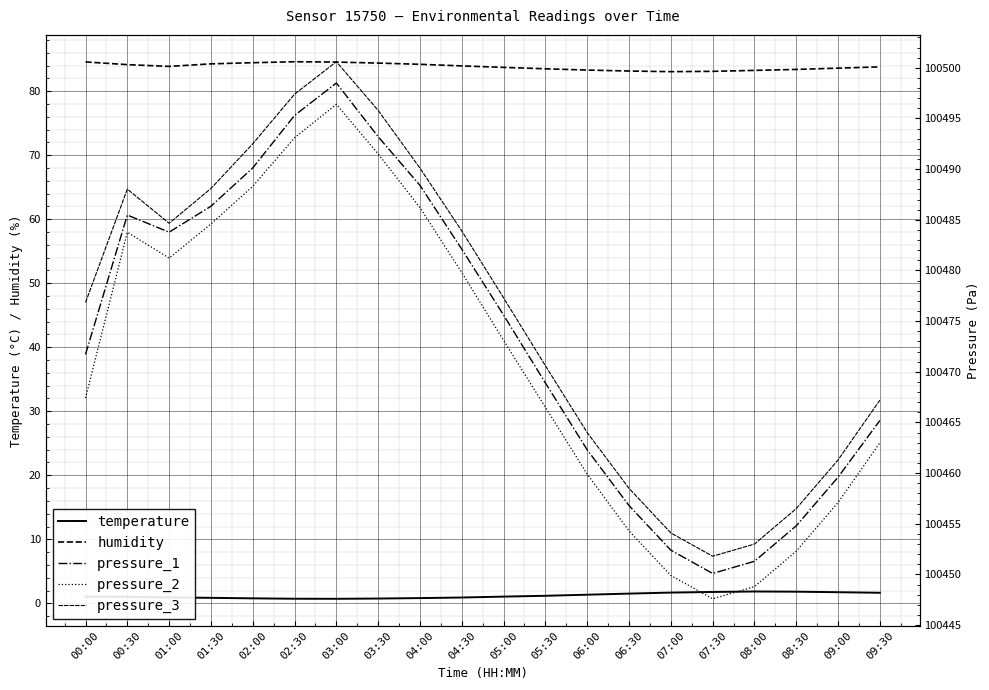

Reading left to right, list all the values displayed in this chart.

temperature: 00:00=1.0	00:30=1.0	01:00=0.9	01:30=0.9	02:00=0.8	02:30=0.7	03:00=0.7	03:30=0.8	04:00=0.8	04:30=0.9	05:00=1.1	05:30=1.2	06:00=1.4	06:30=1.5	07:00=1.7	07:30=1.8	08:00=1.9	08:30=1.8	09:00=1.7	09:30=1.6
humidity: 00:00=84.6	00:30=84.2	01:00=83.9	01:30=84.3	02:00=84.5	02:30=84.6	03:00=84.5	03:30=84.4	04:00=84.2	04:30=84.0	05:00=83.7	05:30=83.5	06:00=83.3	06:30=83.2	07:00=83.0	07:30=83.1	08:00=83.2	08:30=83.4	09:00=83.6	09:30=83.8
pressure_1: 00:00=100471.7	00:30=100485.5	01:00=100483.8	01:30=100486.3	02:00=100490.1	02:30=100495.3	03:00=100498.5	03:30=100493.2	04:00=100488.4	04:30=100482.1	05:00=100475.6	05:30=100468.9	06:00=100462.3	06:30=100456.8	07:00=100452.4	07:30=100450.1	08:00=100451.3	08:30=100454.8	09:00=100459.6	09:30=100465.2
pressure_2: 00:00=100467.4	00:30=100483.8	01:00=100481.2	01:30=100484.6	02:00=100488.3	02:30=100493.1	03:00=100496.4	03:30=100491.5	04:00=100486.2	04:30=100479.8	05:00=100473.1	05:30=100466.5	06:00=100459.9	06:30=100454.3	07:00=100449.9	07:30=100447.6	08:00=100448.8	08:30=100452.3	09:00=100457.1	09:30=100463.0
pressure_3: 00:00=100476.8	00:30=100488.0	01:00=100484.7	01:30=100488.1	02:00=100492.5	02:30=100497.4	03:00=100500.6	03:30=100495.8	04:00=100490.1	04:30=100483.9	05:00=100477.3	05:30=100470.6	06:00=100464.0	06:30=100458.5	07:00=100454.1	07:30=100451.8	08:00=100453.0	08:30=100456.5	09:00=100461.3	09:30=100467.2